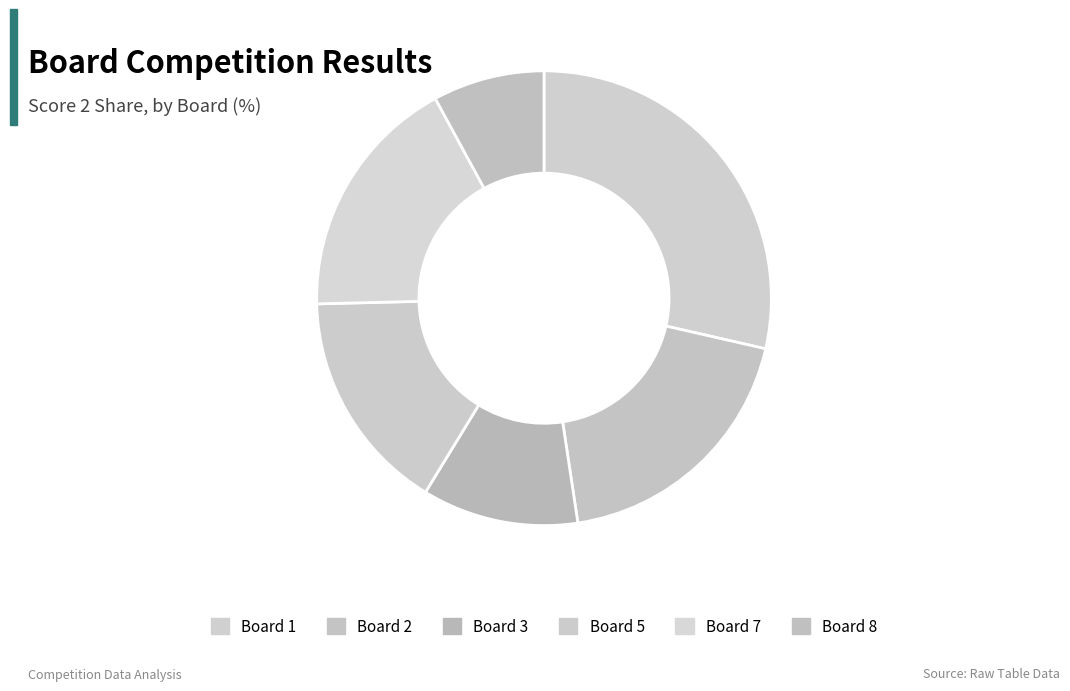

The Board 5 slice represents 8% of the pie. True or false?

False